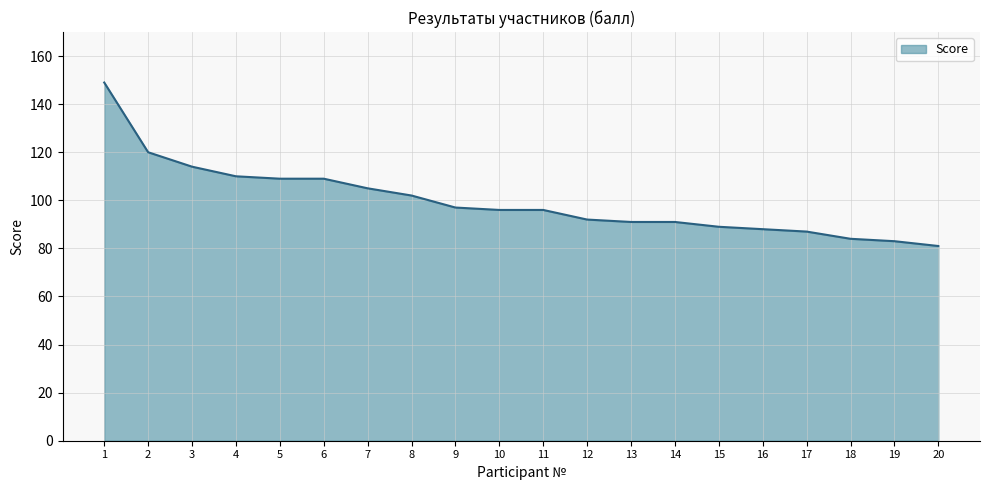

True or false: the data shows 102 at 8.

True